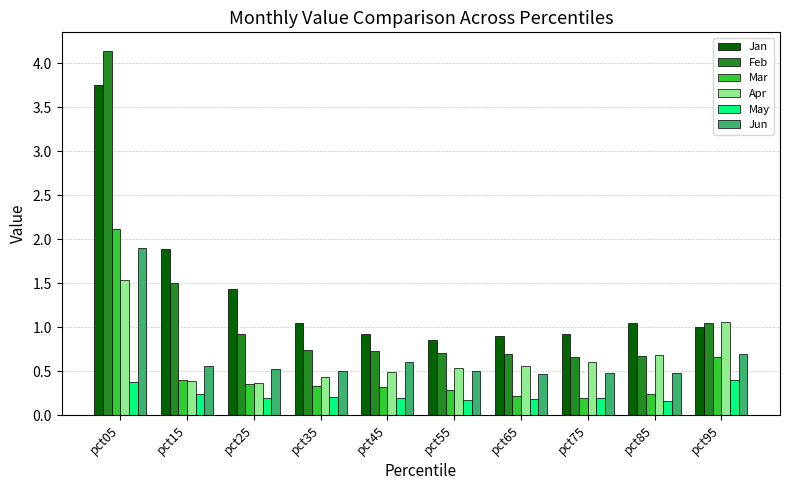

Between pct05 and pct45, which series saw the biggest shift?

Feb